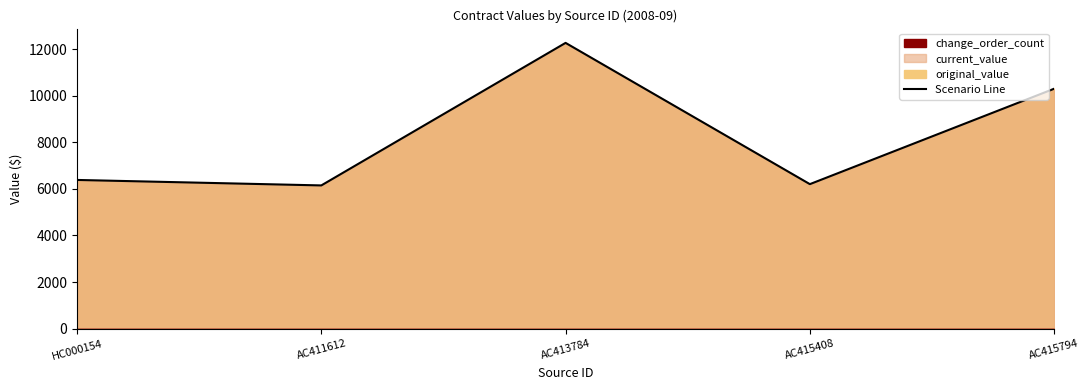

What is the label of the 2nd point from the right?

AC415408